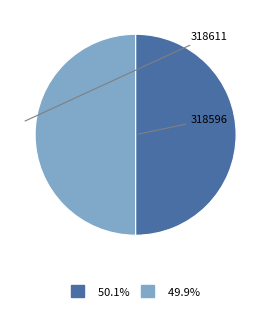

Is there a majority slice in this chart?

Yes